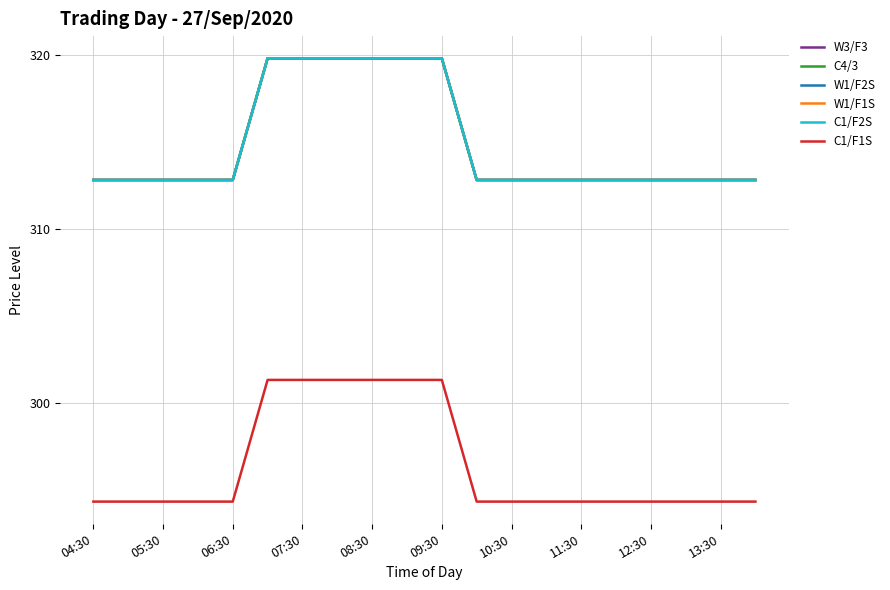

What is the average value of the W3/F3 series?

314.9